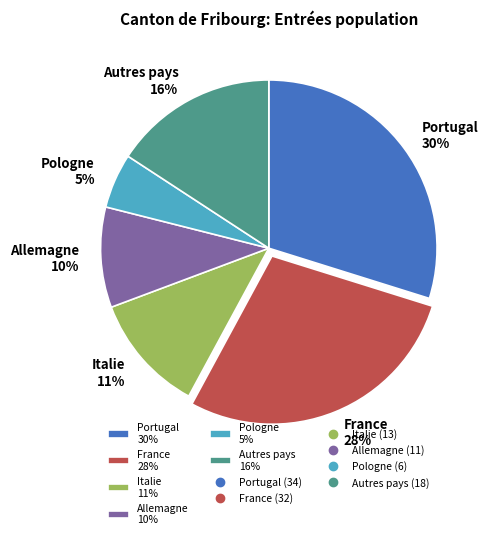

Is the sum of Pologne 5% and Allemagne 10% greater than half?

No